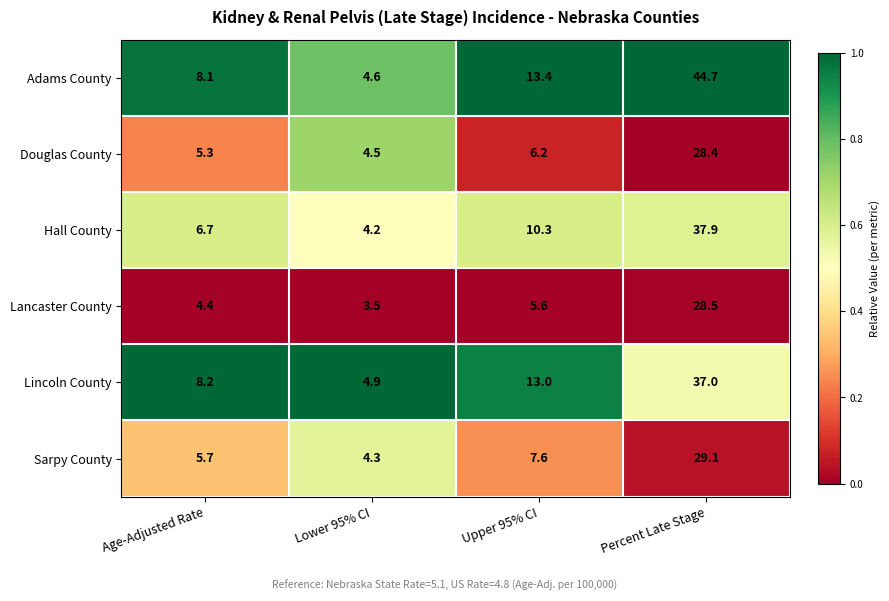

The Douglas County series shows 4.5 at Lower 95% CI. True or false?

True